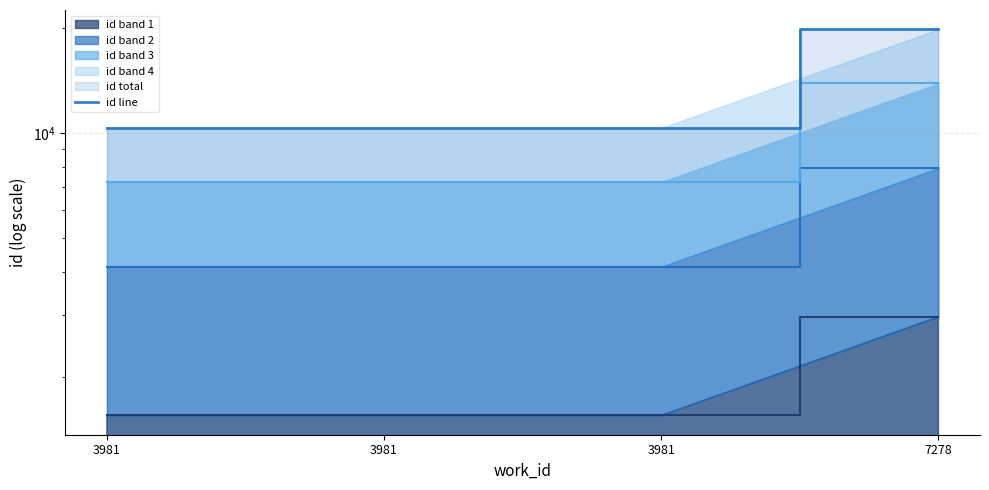

True or false: the data shows 16020 at 3981.

False